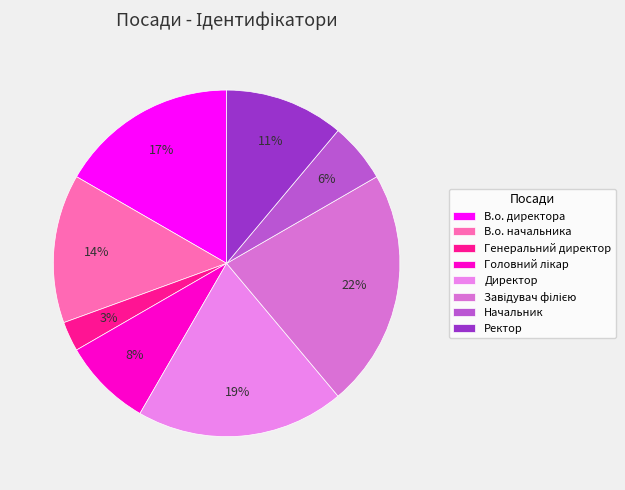

To the nearest percent, what is the combined percentage of Директор and Генеральний директор?

22%